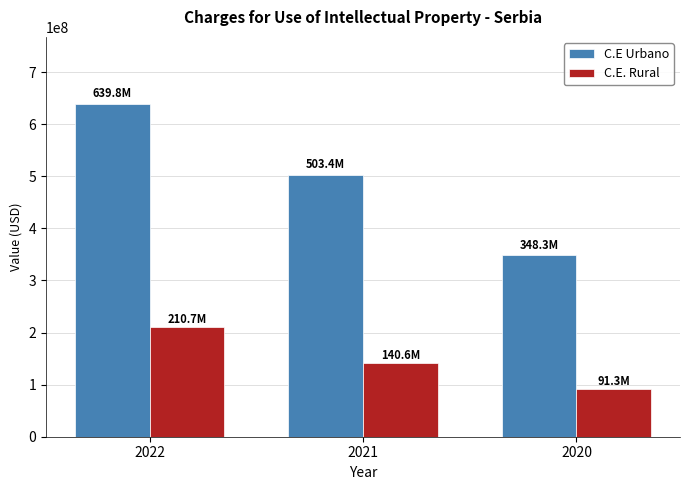

Which label corresponds to the smallest value in the chart?

2020